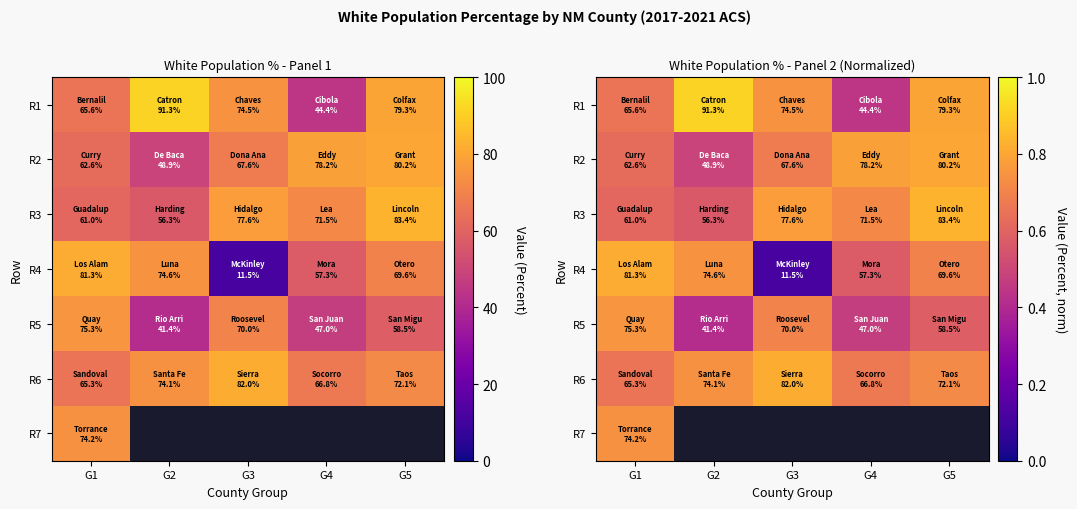

True or false: R1 has a value of 0.7 at G1.

True